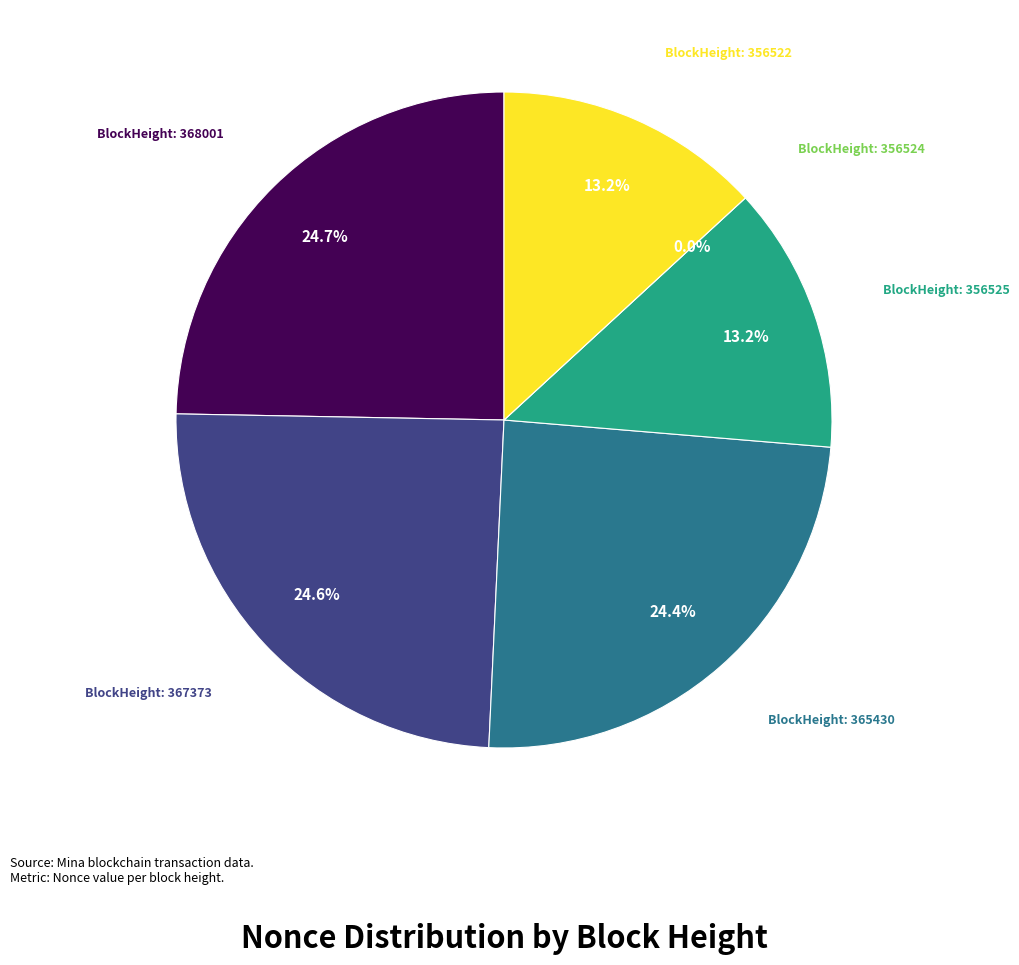

What percentage do 356525 and 368001 together represent?

37.9%